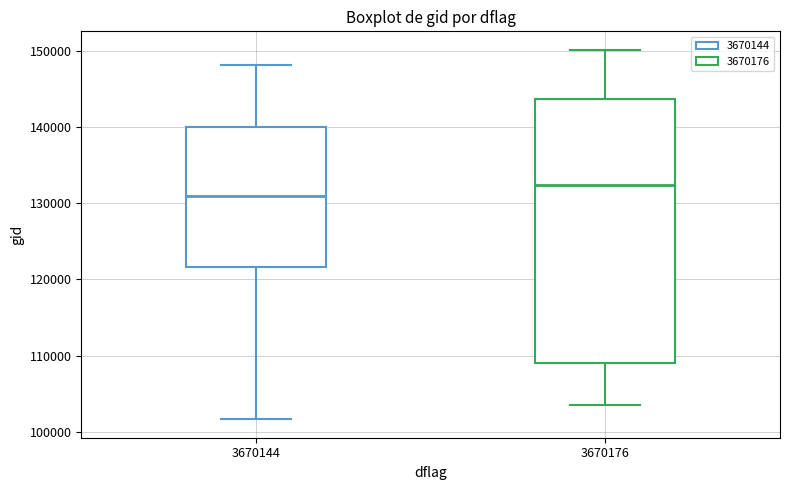

Reading left to right, read every box against the y-axis: the position of its median line, the range the box covers, and the ends of its whiskers. The values are not printed on the chart, so give them approximately, as read against the axis.

3670144: median 131000, box 122000 to 140000, whiskers 102000 to 148000
3670176: median 132000, box 109000 to 144000, whiskers 103000 to 150000